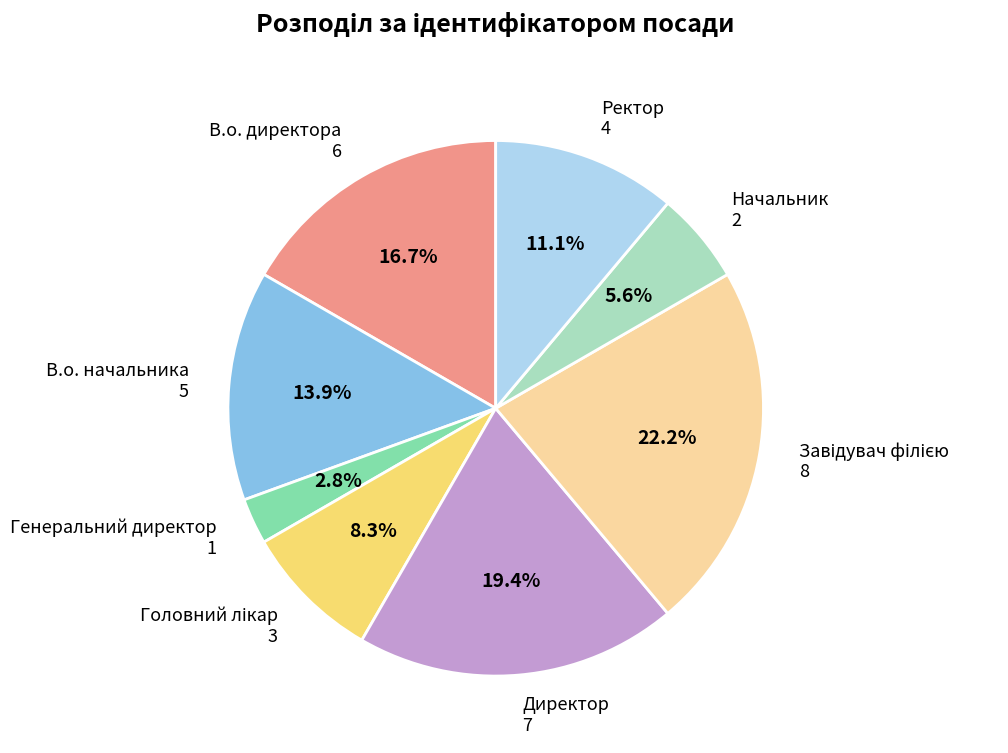

Does any single category account for the majority?

No